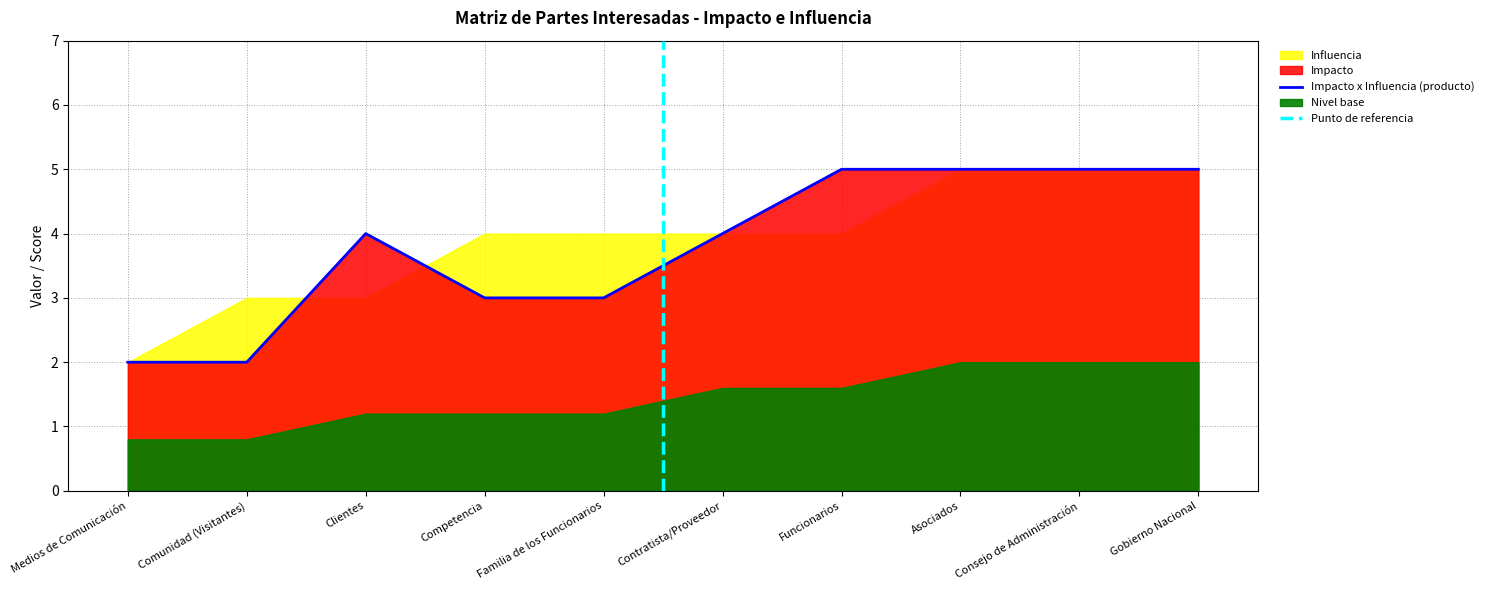

Read the Impacto x Influencia (producto) value at Clientes.

4